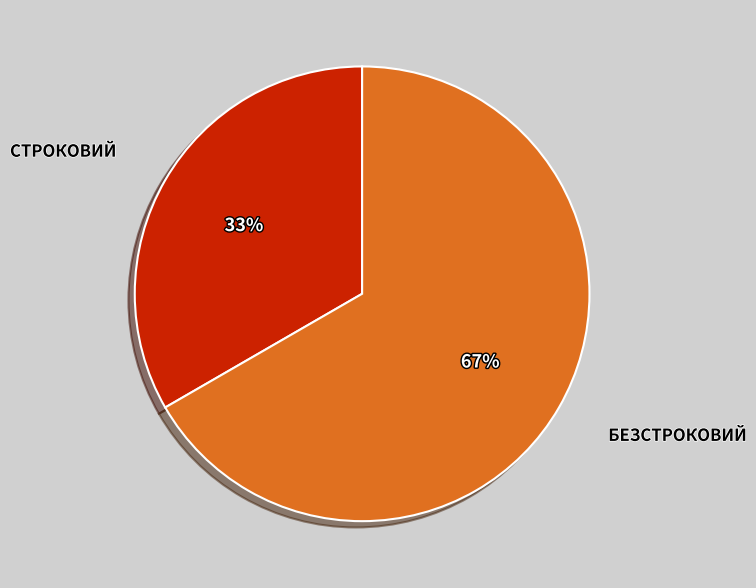

Is there any slice that represents more than half of the pie?

Yes